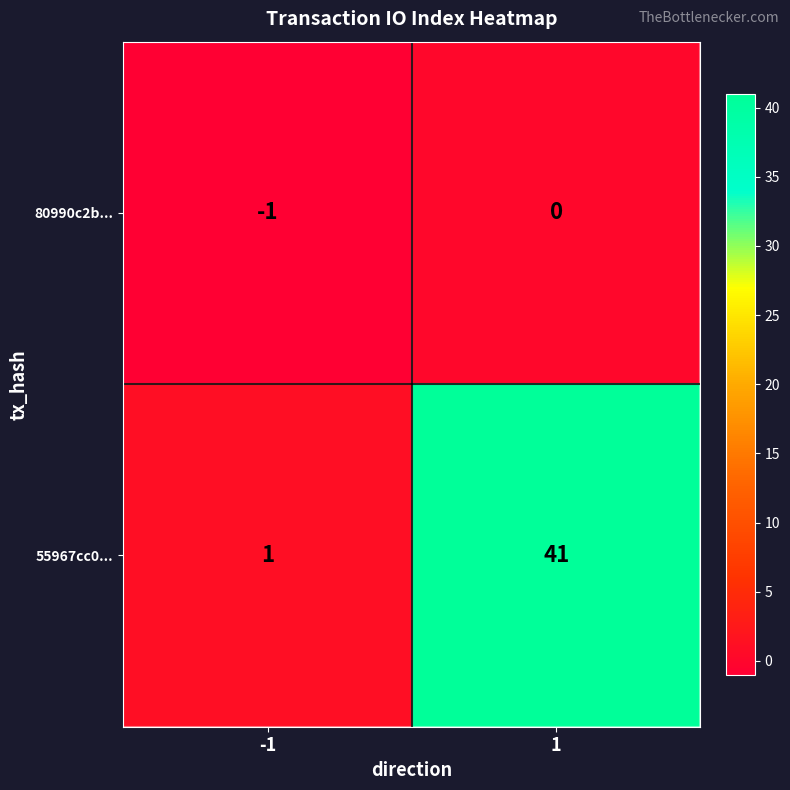

What is the sum of the 55967cc0... values at -1 and 1?

42